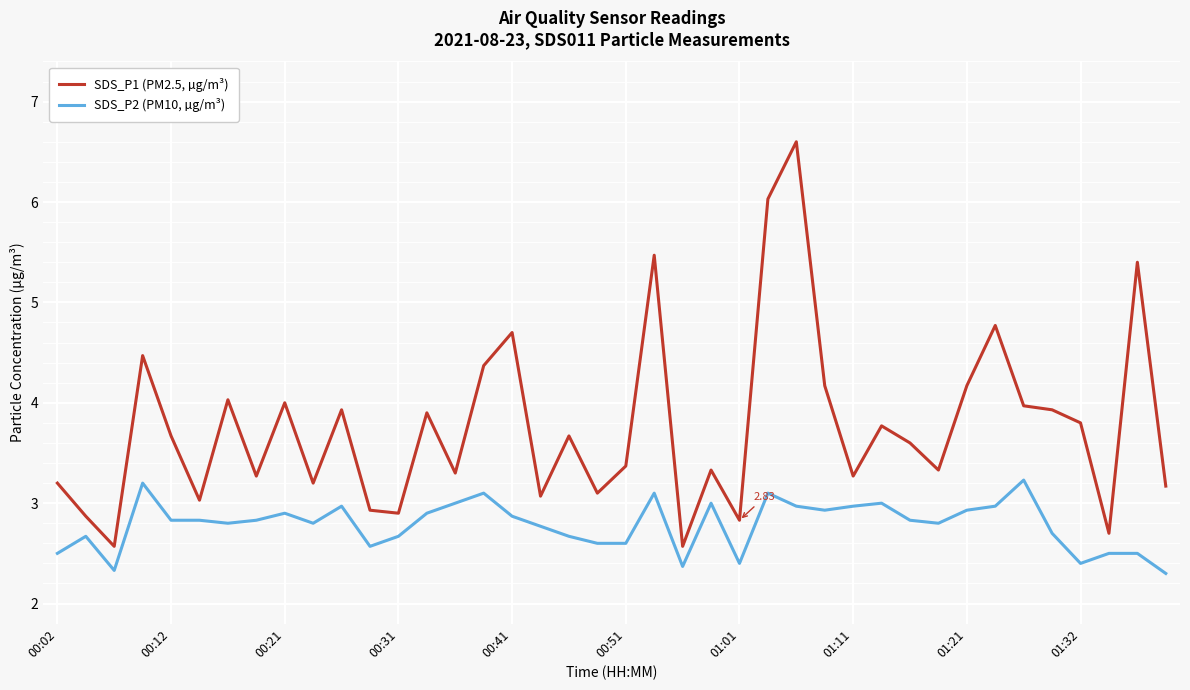

Which series has the widest spread of values?

SDS_P1 (PM2.5, µg/m³)